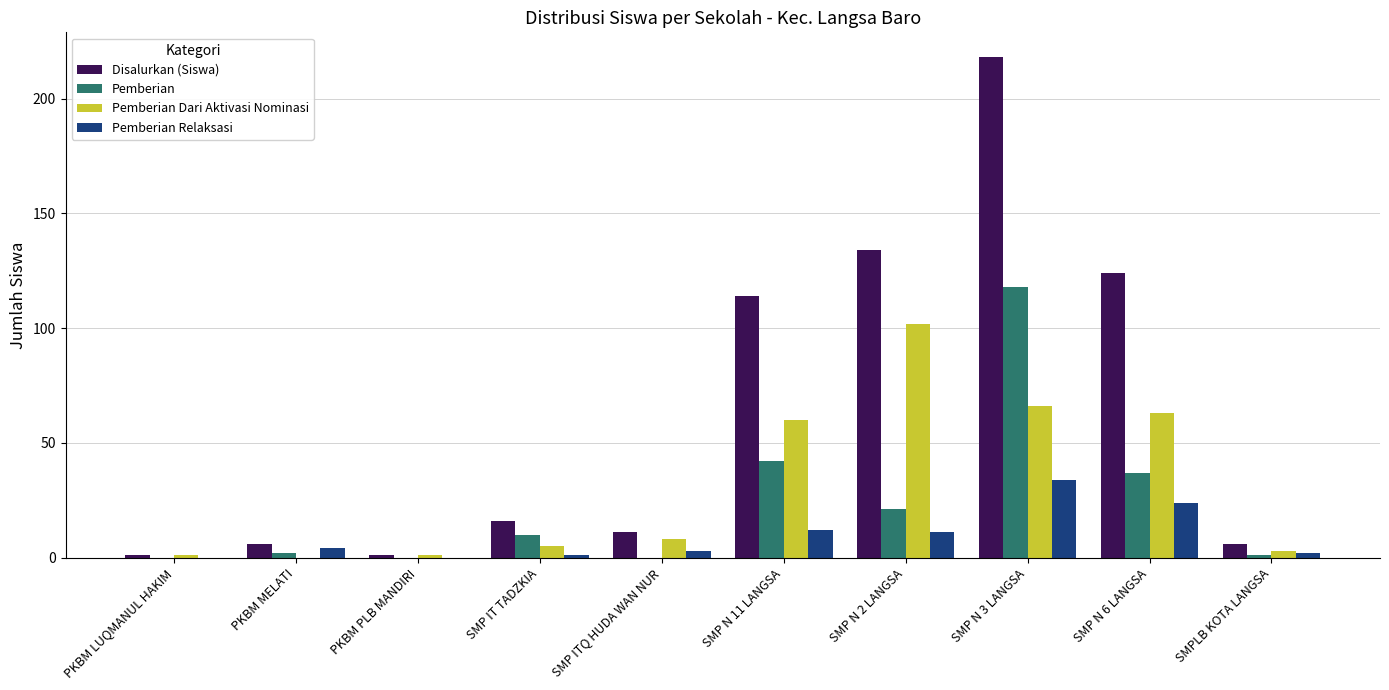

Between SMP IT TADZKIA and SMPLB KOTA LANGSA, which series saw the biggest shift?

Disalurkan (Siswa)